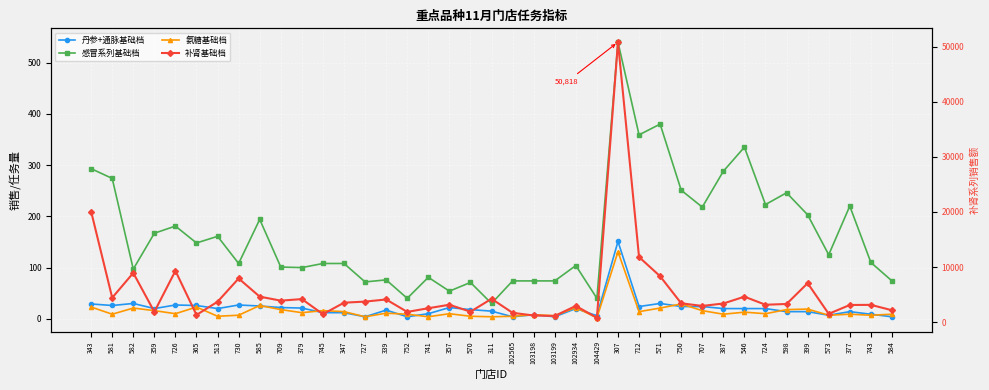

Read the 补肾基础档 value at 307, to the nearest 100.

50800